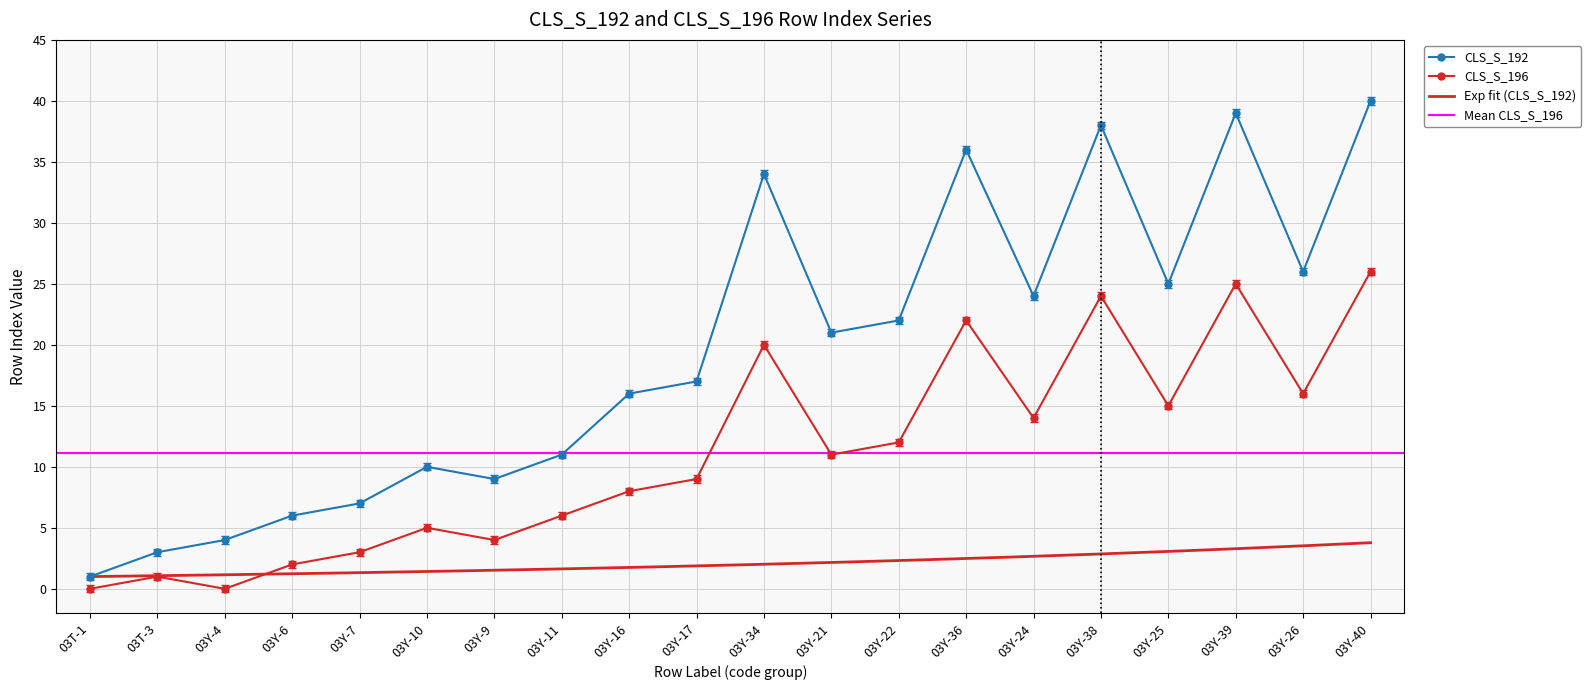

At which category does CLS_S_192 reach its first local peak?

03Y-10